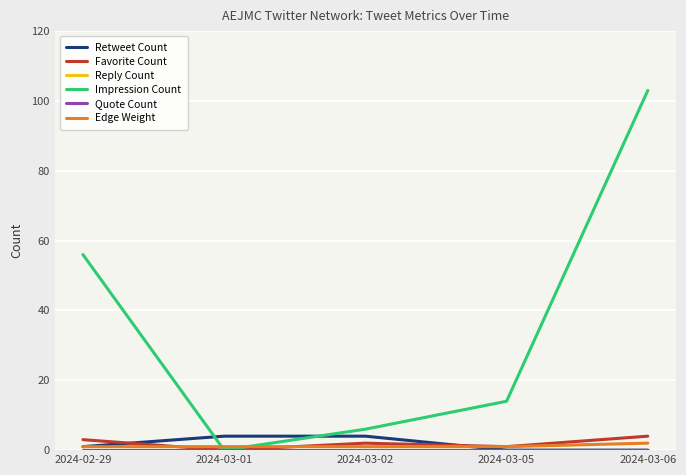

Does the chart have visible grid lines?

Yes